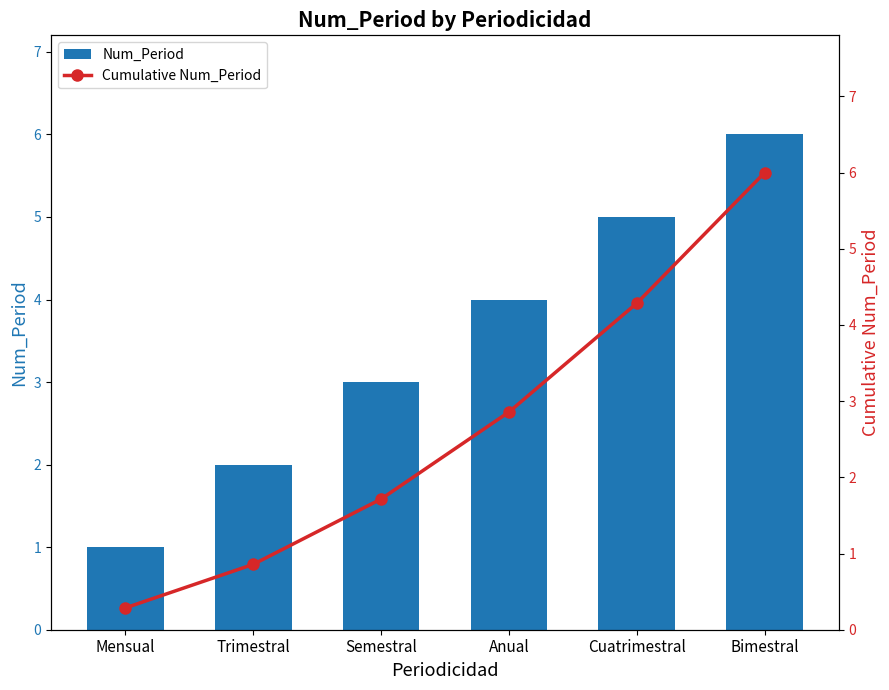

Read the Num_Period value at Trimestral.

2